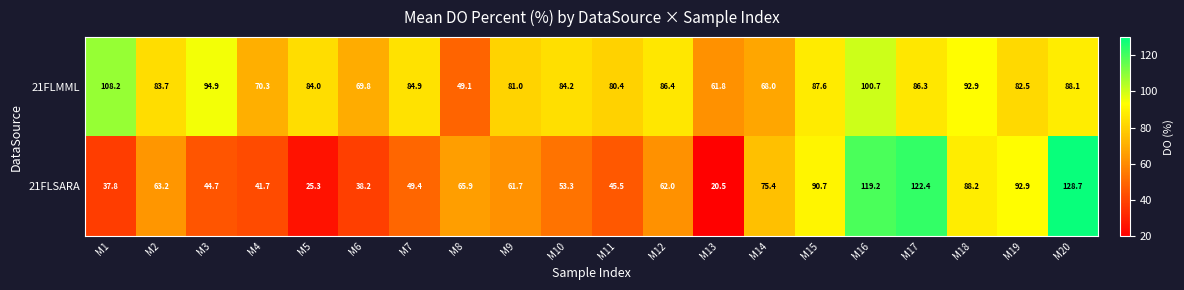

Is it true that 21FLSARA equals 85.2 at M9?

False